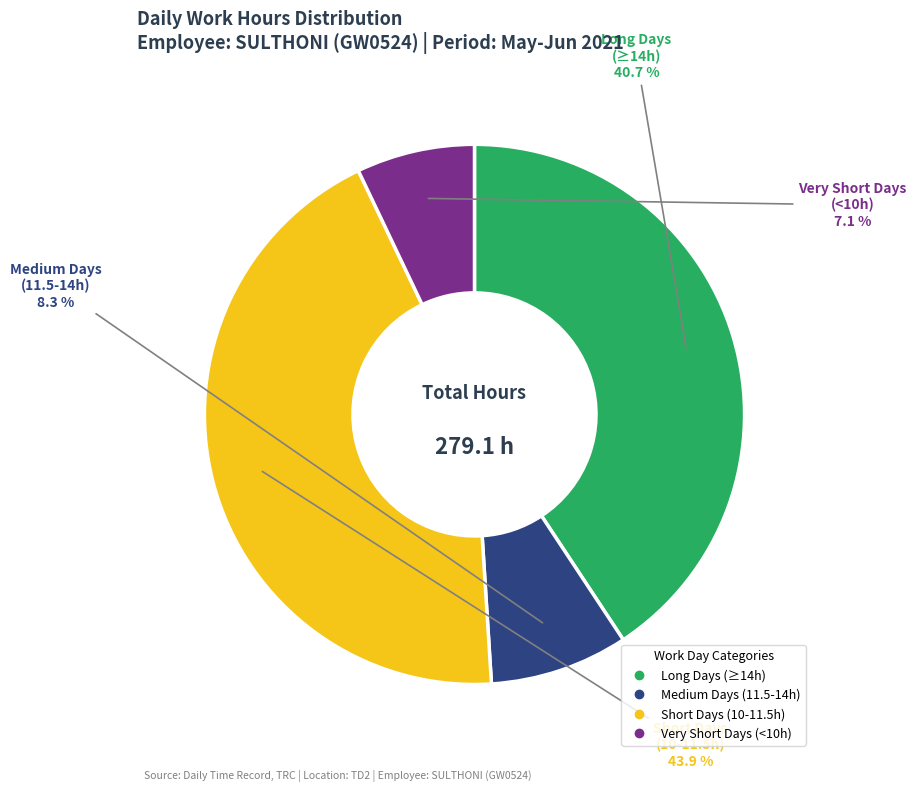

How many slices are in this pie chart?

4